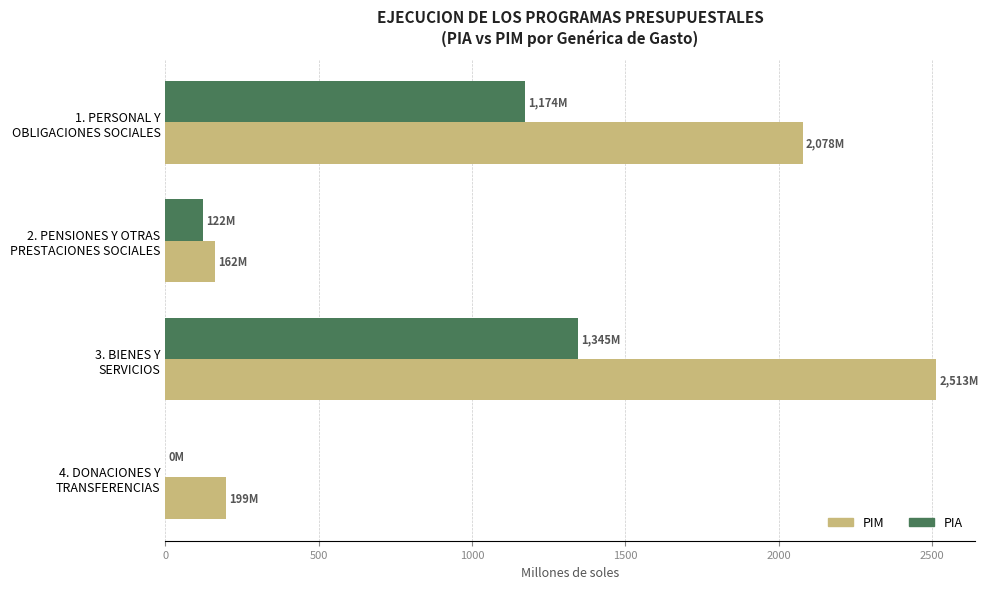

What is the highest value of the PIM series?

2513.3